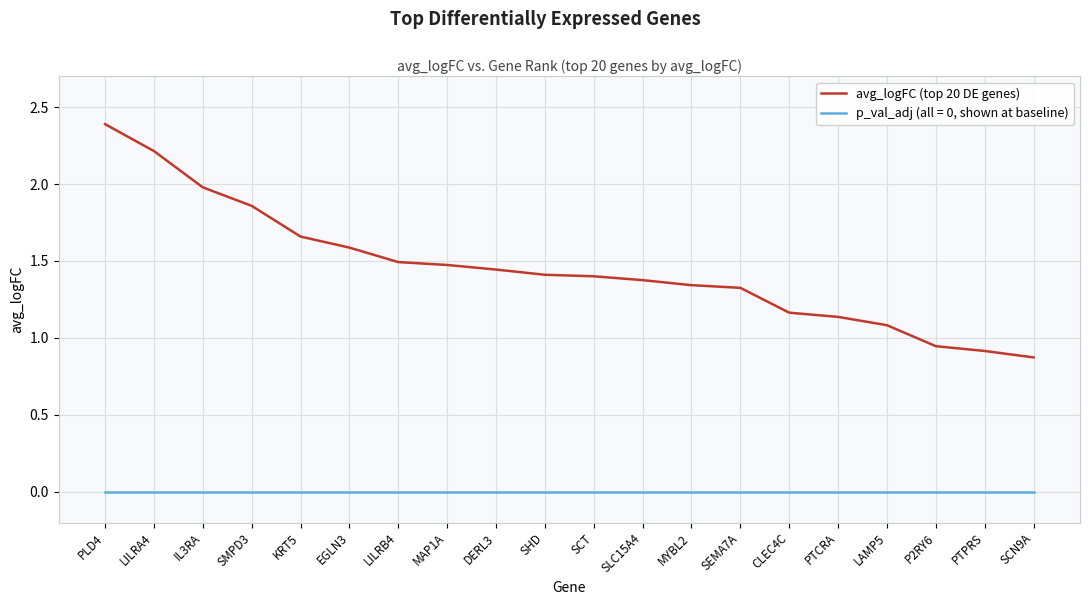

What position from the right is LILRA4?

19